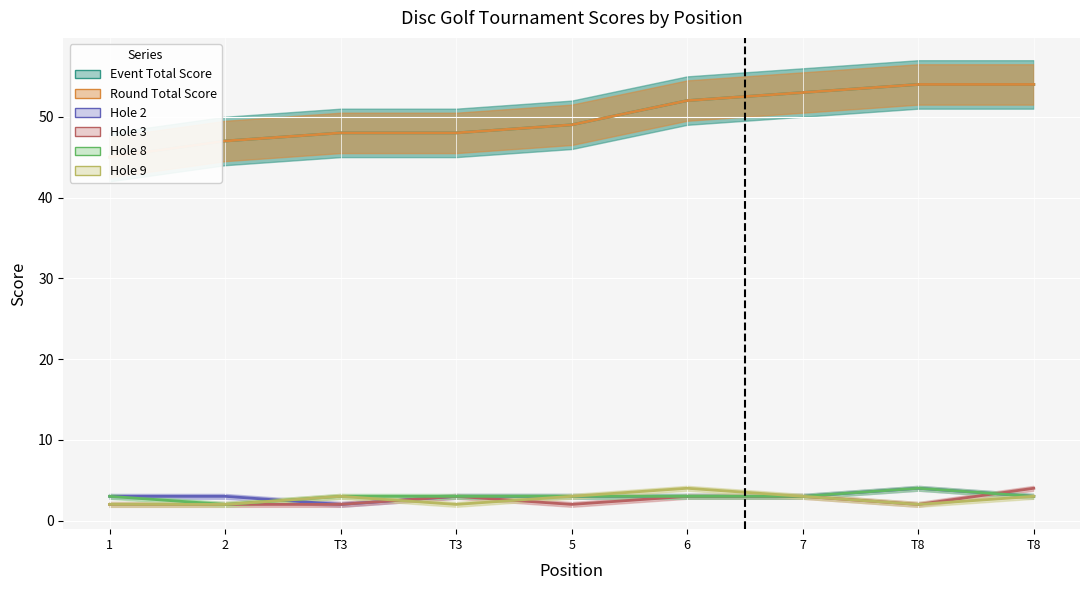

At which category does hole_8 reach its first local peak?

T8